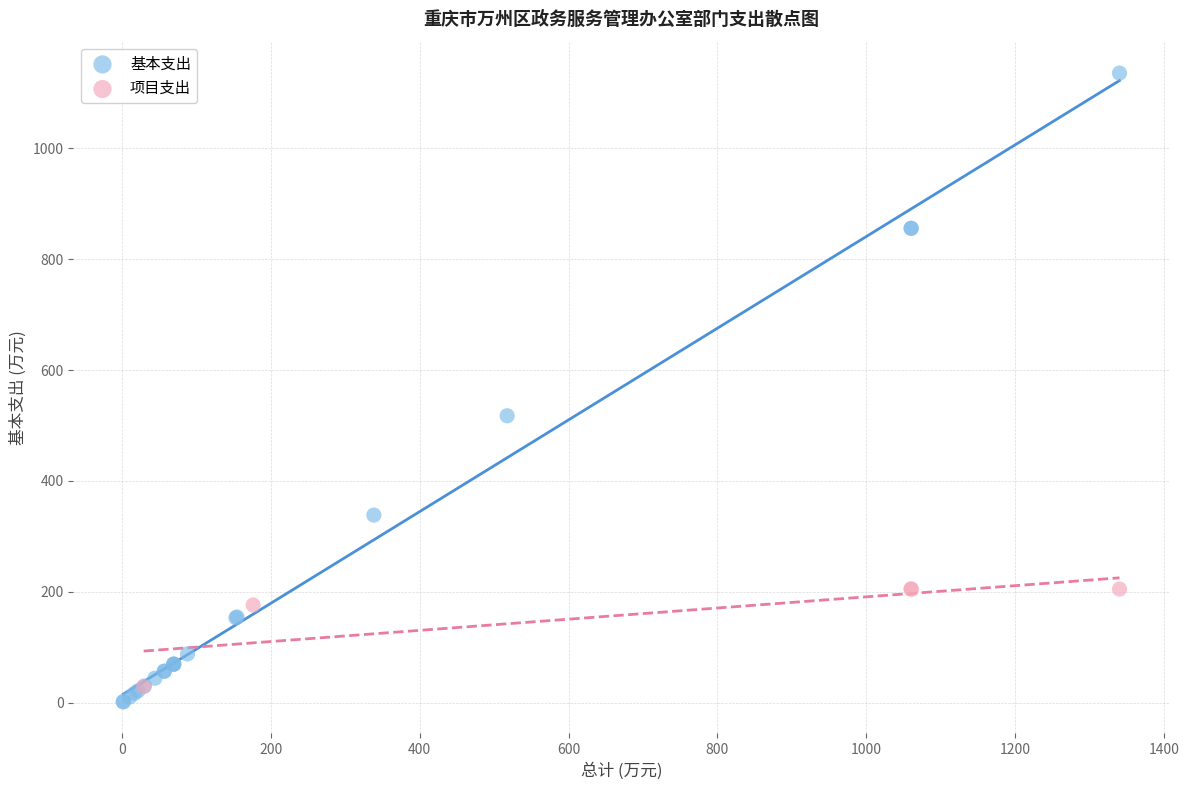

Which series has the largest Y range (max minus min)?

基本支出